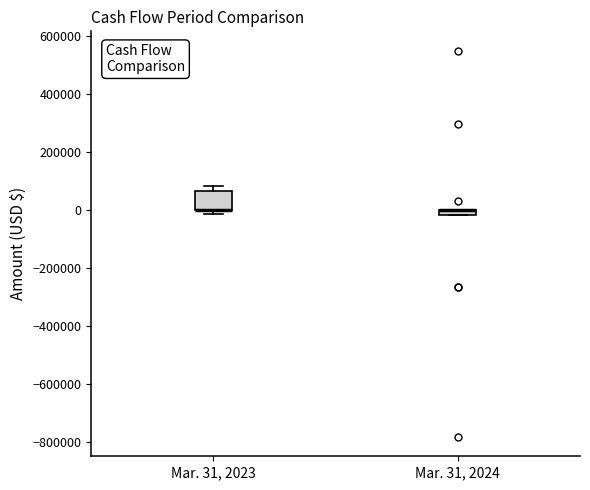

Which box is the tallest, from its lower edge to its upper edge?

Mar. 31, 2023